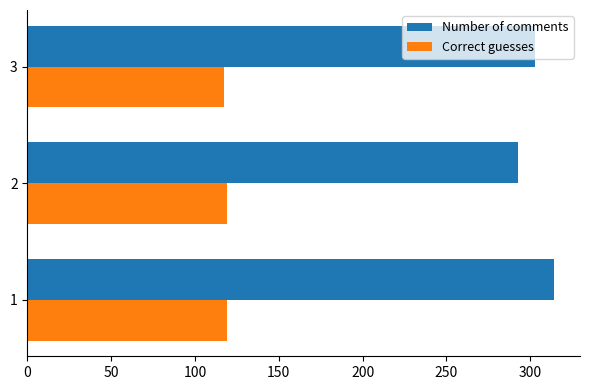

What is the sum of the Number of comments values at 2 and 1?

607